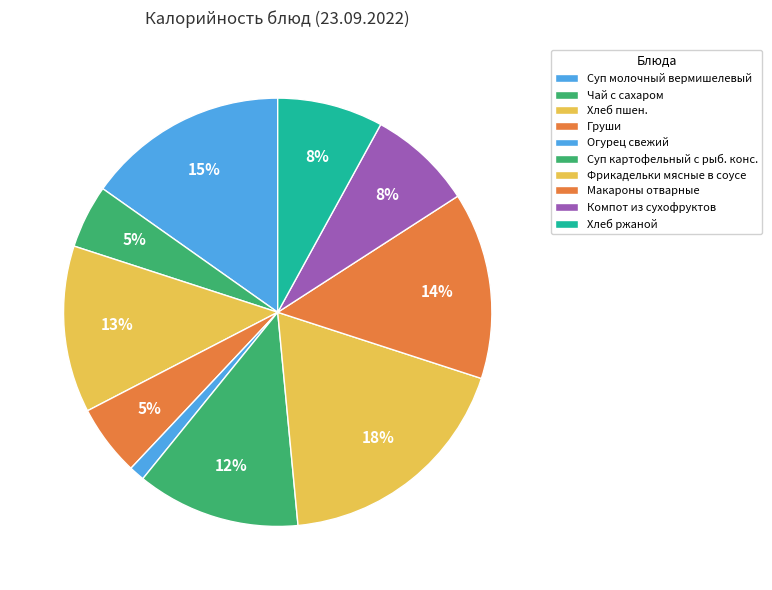

Which slice is the largest?

Фрикадельки мясные в соусе